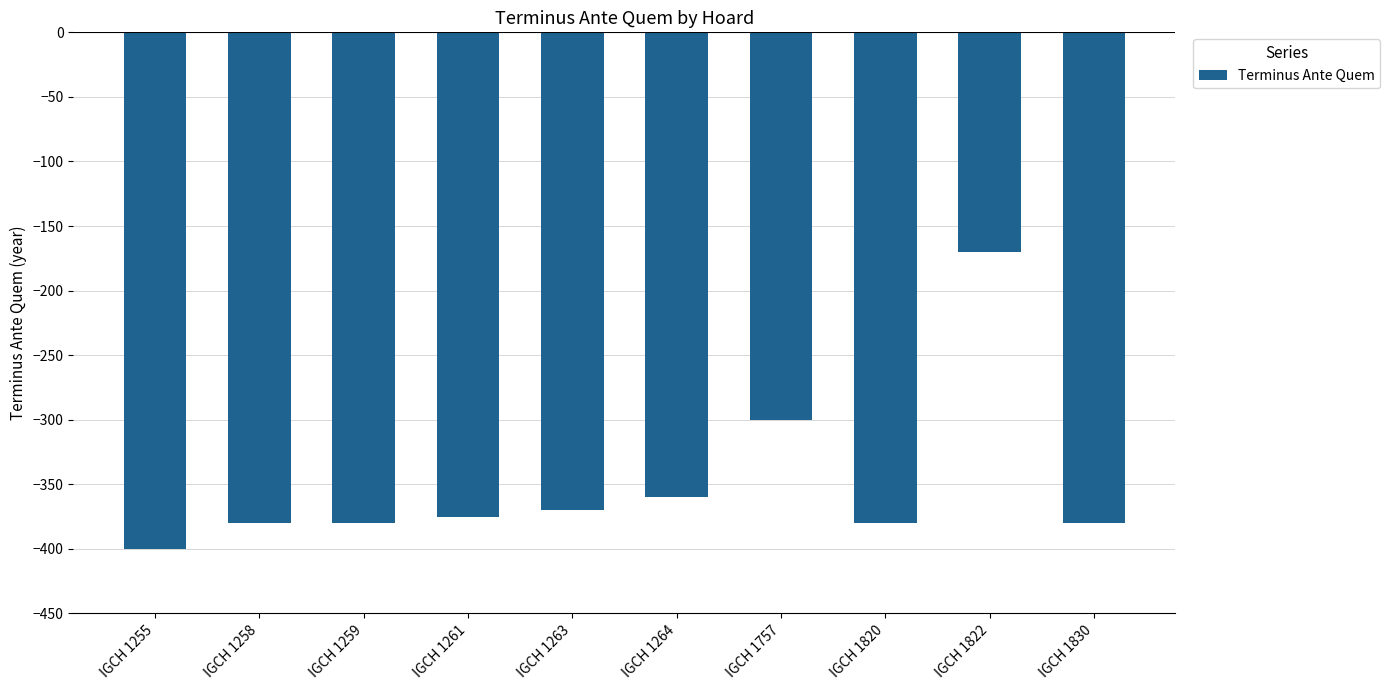

Which category has the lowest value across all series?

IGCH 1255